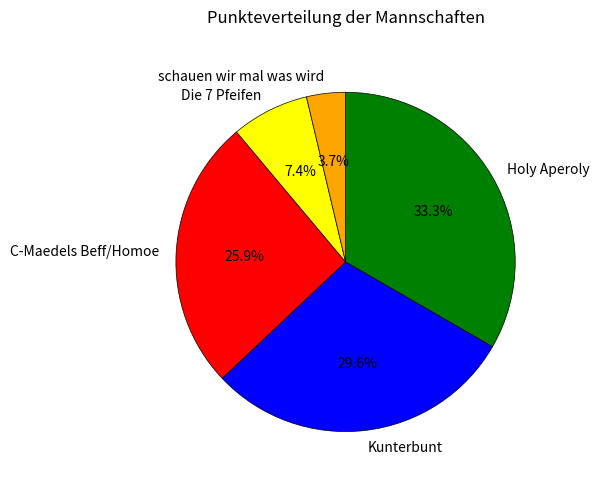

How many segments does this pie chart have?

5